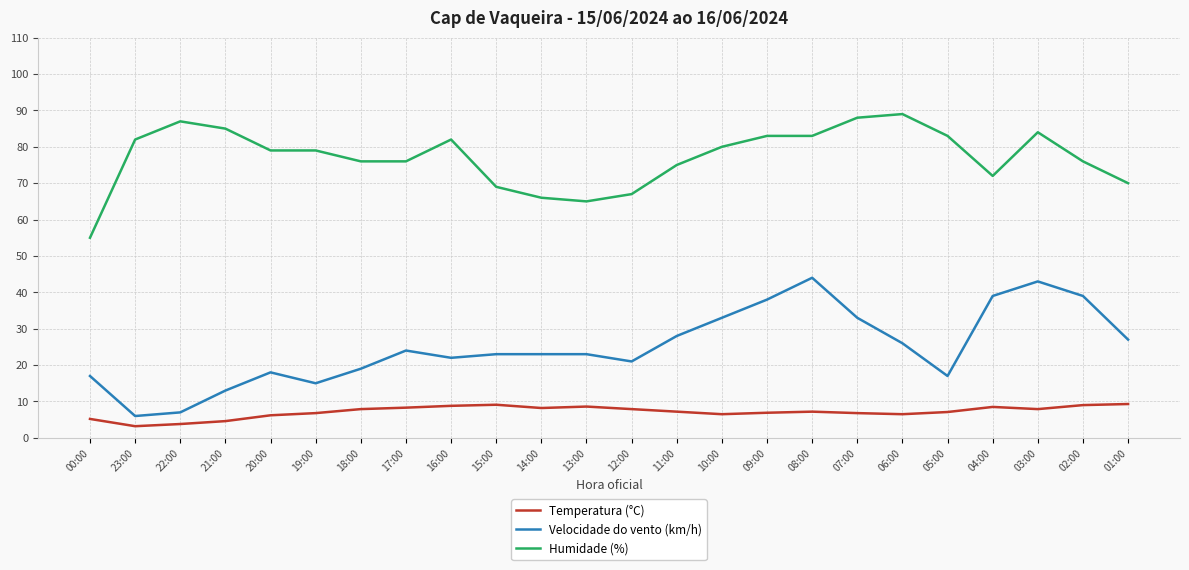

List the series in order of their peak value, highest first.

Humidade (%), Velocidade do vento (km/h), Temperatura (°C)